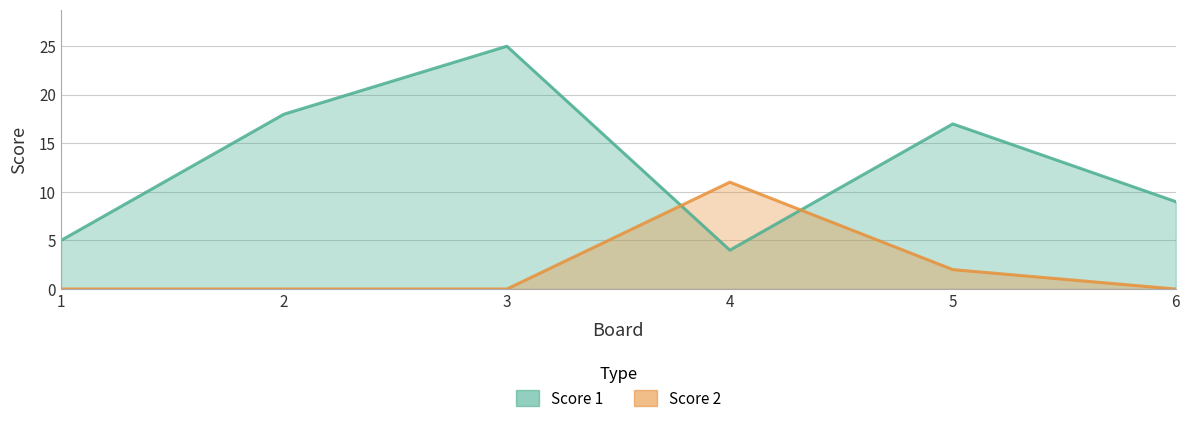

Between 2 and 5, which series saw the biggest shift?

Score 2